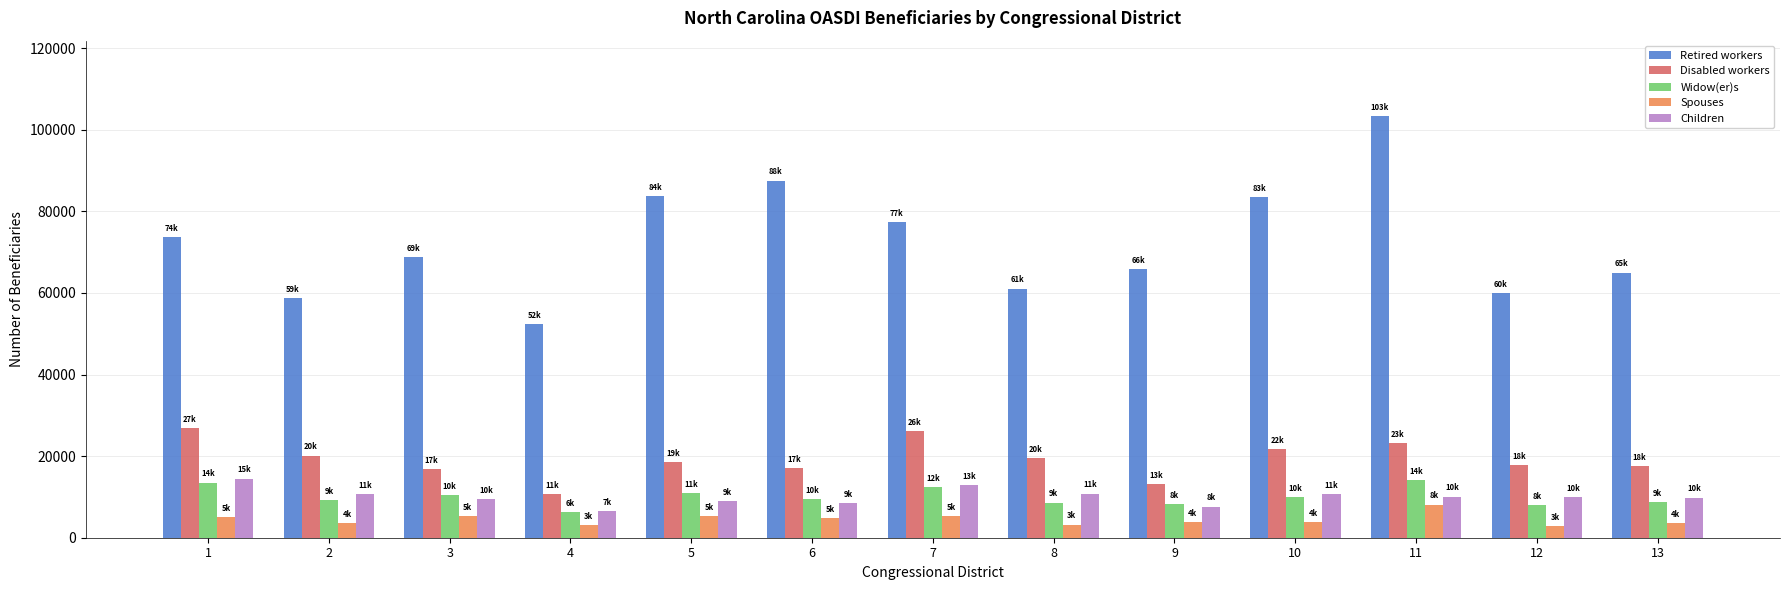

What is the difference between the highest and lowest values at 11?

95147